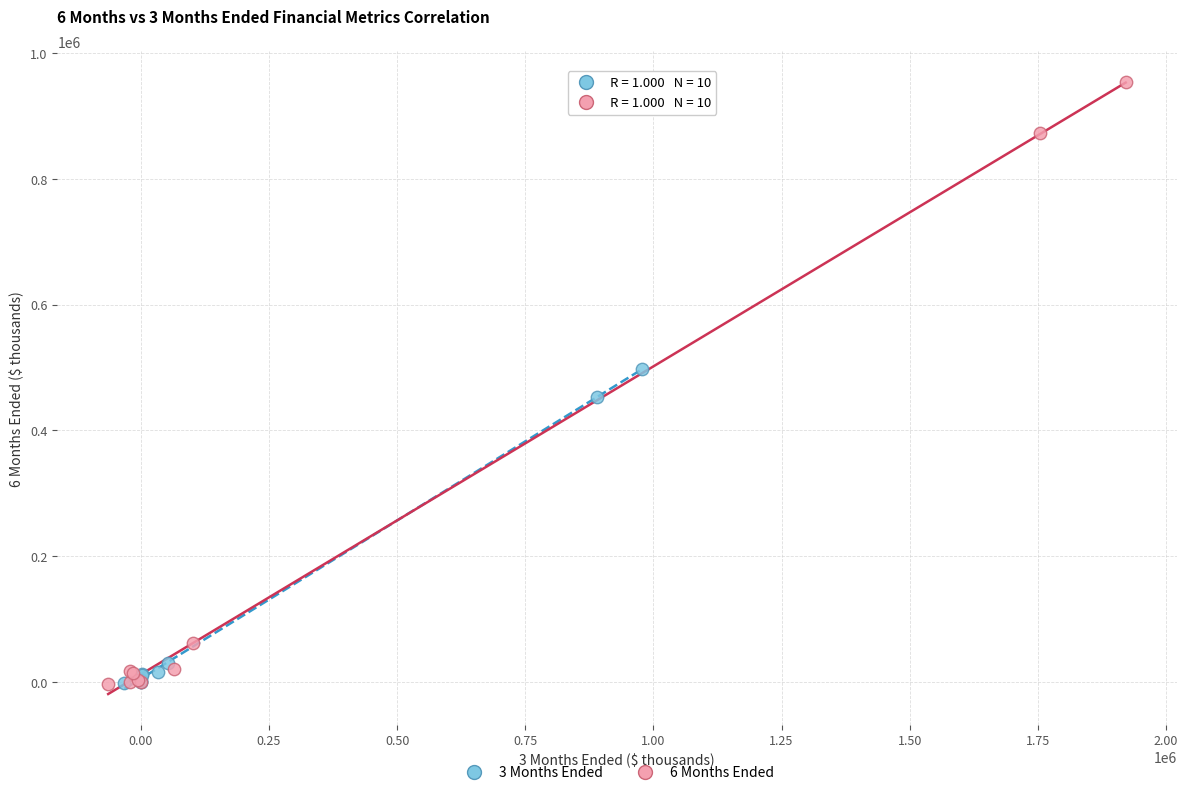

What are all the series names shown in the legend?

3 Months Ended, 6 Months Ended